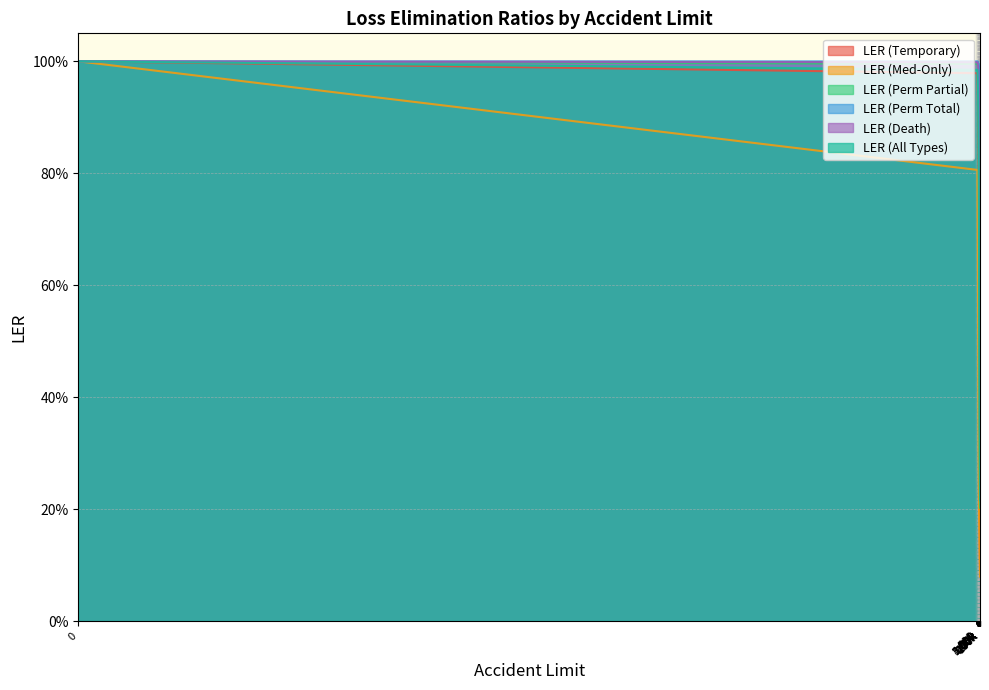

Reading left to right, transcribe all the data shown in this chart.

LER (Temporary): 1.0	1.0	1.0	0.9	0.9	0.9	0.8	0.7	0.6	0.6	0.5	0.4	0.3	0.3	0.2	0.2	0.1	0.1	0.1	0.1
LER (Med-Only): 1.0	0.8	0.7	0.6	0.5	0.5	0.4	0.3	0.3	0.2	0.2	0.2	0.2	0.2	0.1	0.1	0.1	0.1	0.1	0.1
LER (Perm Partial): 1.0	1.0	1.0	1.0	1.0	1.0	1.0	0.9	0.9	0.8	0.8	0.7	0.6	0.5	0.4	0.3	0.3	0.3	0.2	0.2
LER (Perm Total): 1.0	1.0	1.0	1.0	1.0	1.0	1.0	1.0	1.0	1.0	1.0	1.0	1.0	1.0	1.0	0.9	0.9	0.9	0.9	0.9
LER (Death): 1.0	1.0	1.0	1.0	1.0	1.0	1.0	1.0	1.0	0.9	0.9	0.9	0.9	0.8	0.7	0.7	0.6	0.5	0.4	0.3
LER (All Types): 1.0	1.0	1.0	1.0	0.9	0.9	0.9	0.9	0.8	0.8	0.7	0.7	0.6	0.5	0.4	0.3	0.3	0.3	0.2	0.2